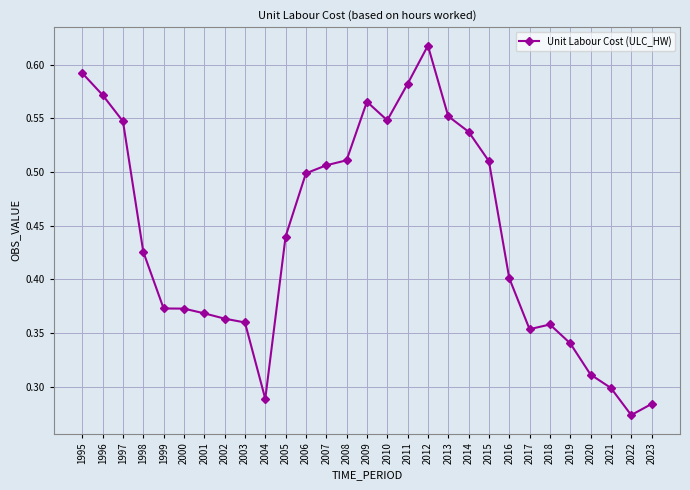

True or false: the data has more than 2 interior local peaks.

True